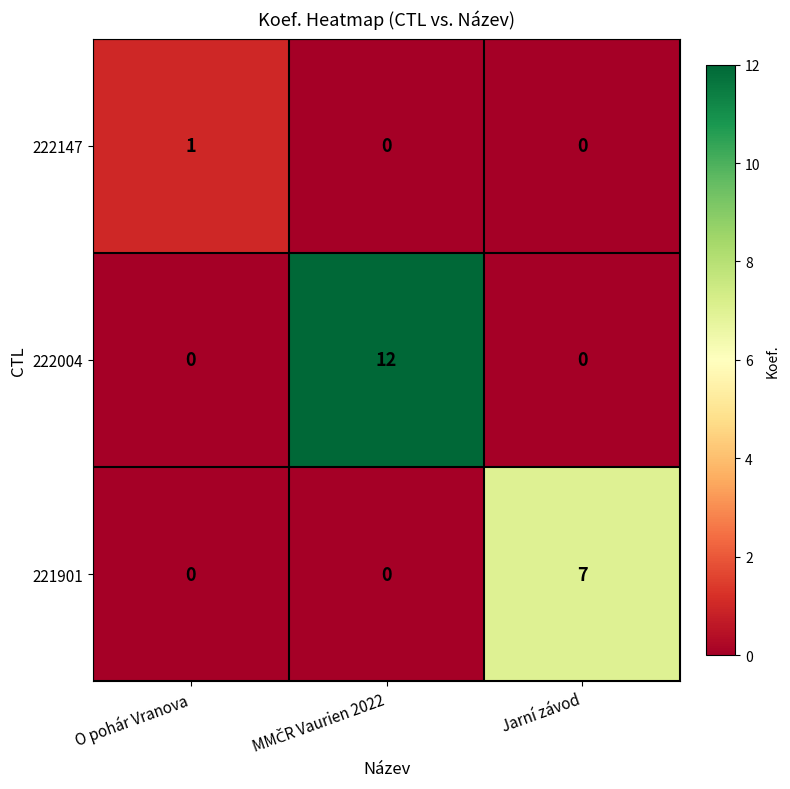

What is the sum of all 221901 values?

7